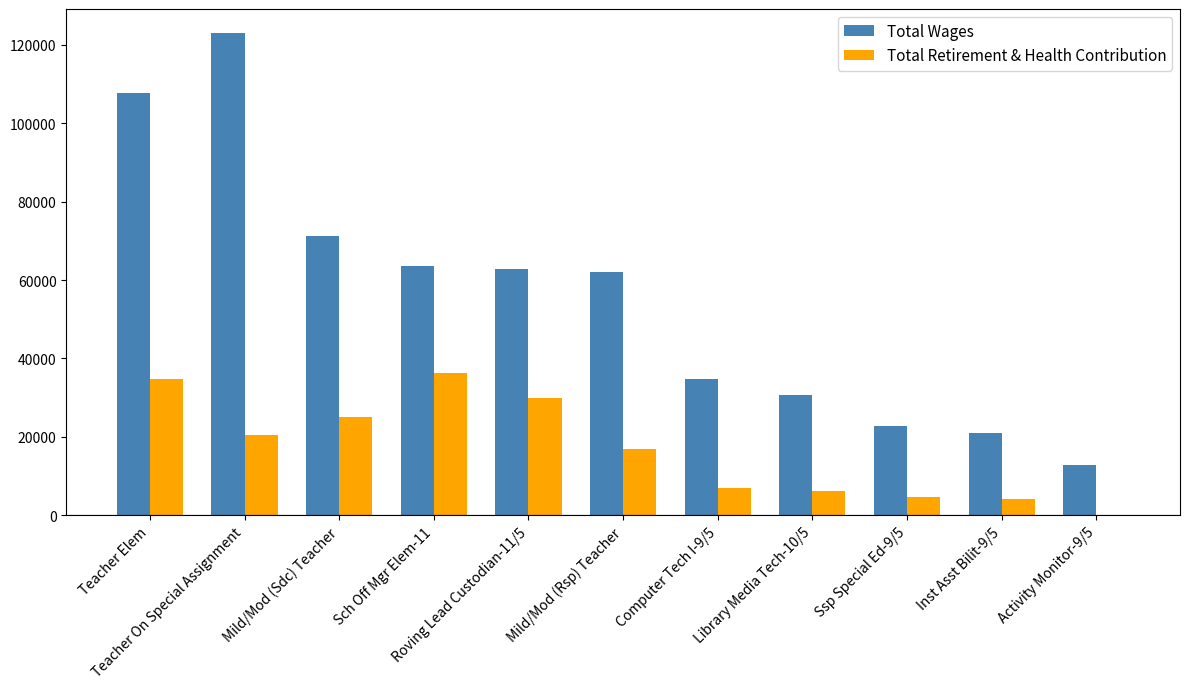

What is the maximum value for Total Retirement & Health Contribution?

36221.0